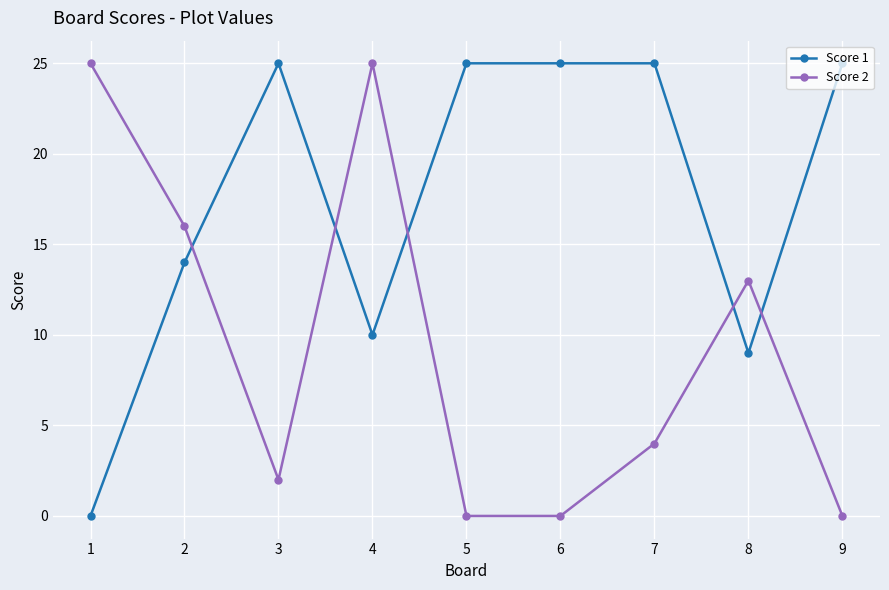

True or false: Score 1 has more than 0 points higher than both neighbors.

True